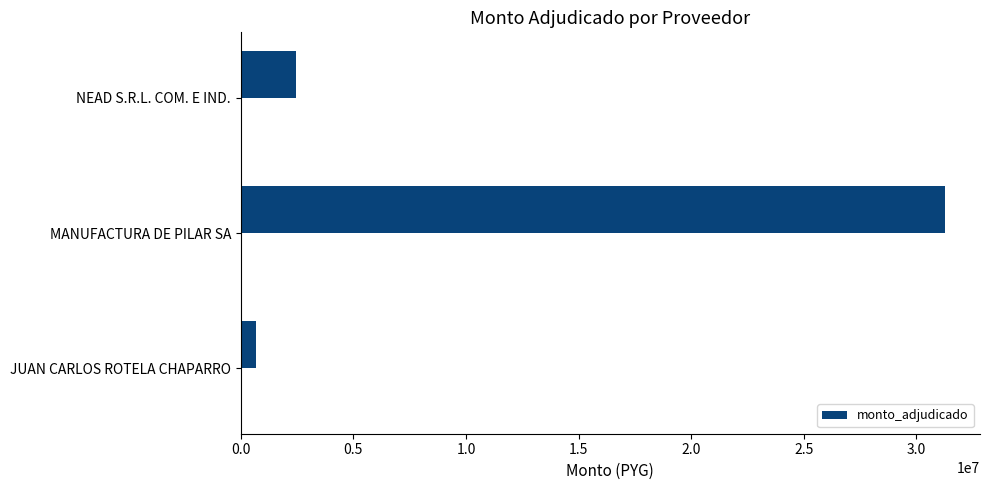

What is the difference between the maximum and minimum values?

30559050